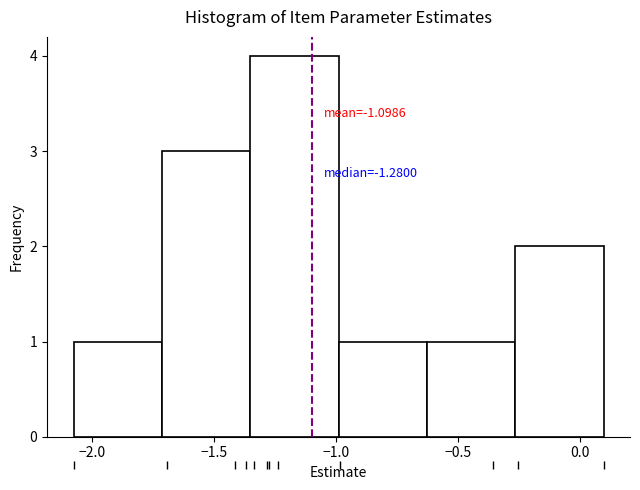

Over which range of the x-axis is the bar tallest?

-1.35 to -1.00